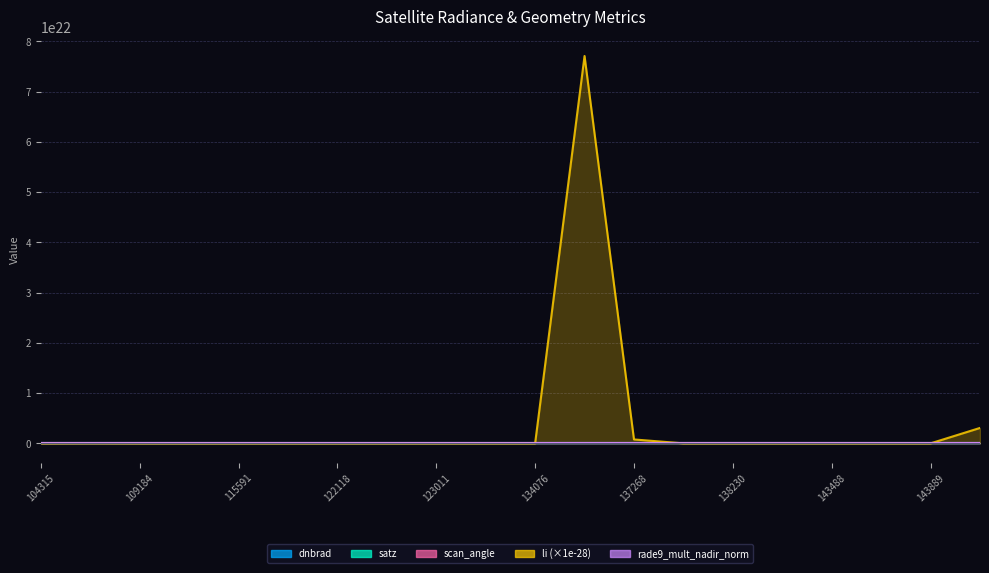

Which category has the highest value across all series?

134260